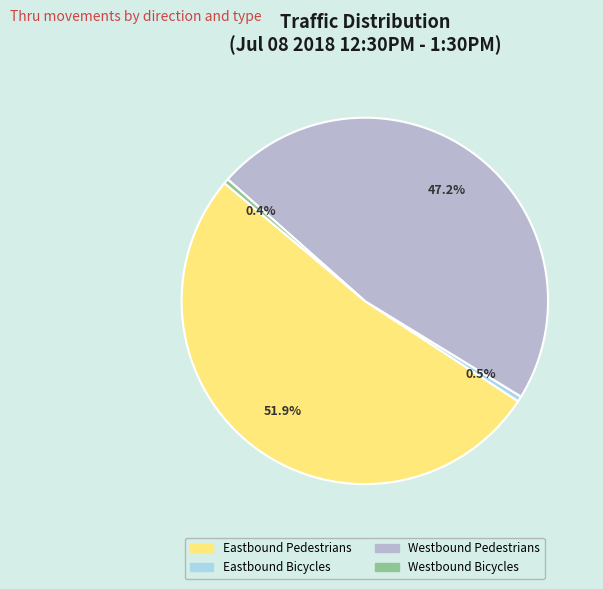

How many segments does this pie chart have?

4